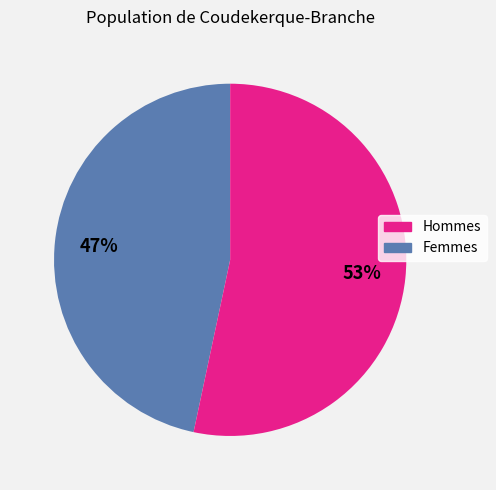

Is there any slice that represents more than half of the pie?

Yes